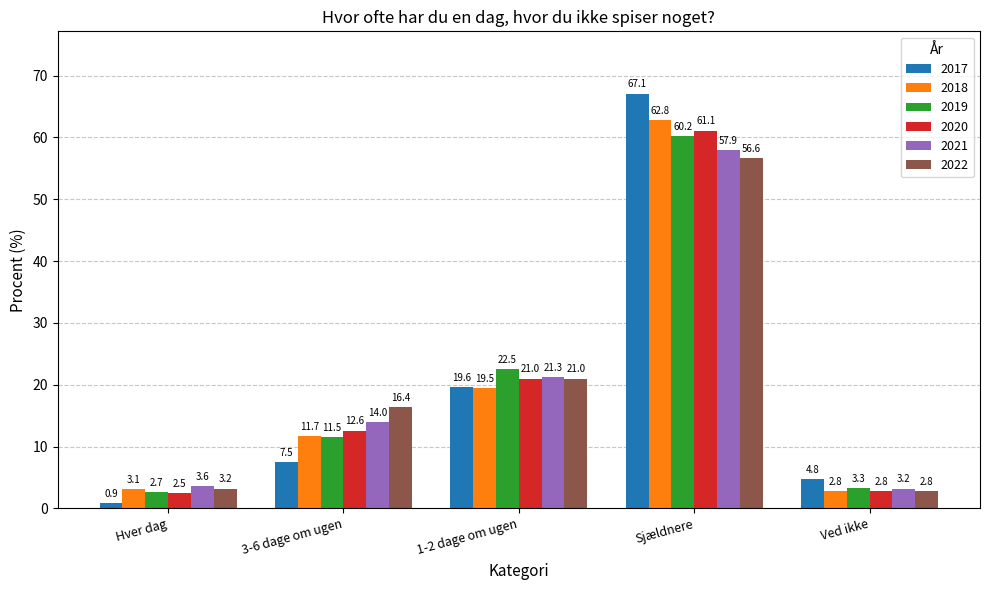

The 2022 series shows 34.1 at 1-2 dage om ugen. True or false?

False